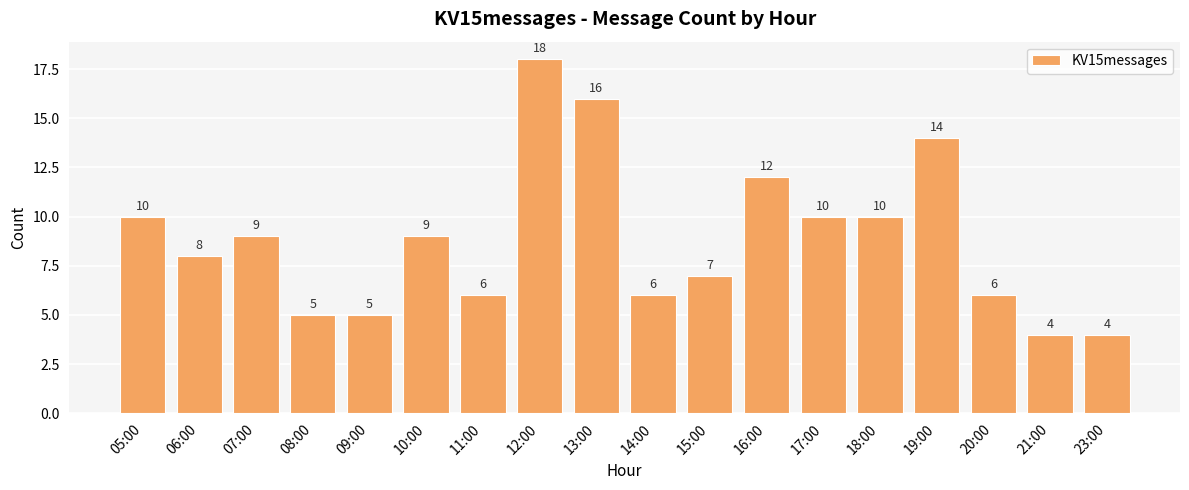

What is the ratio of the value at 19:00 to the value at 21:00?

3.5